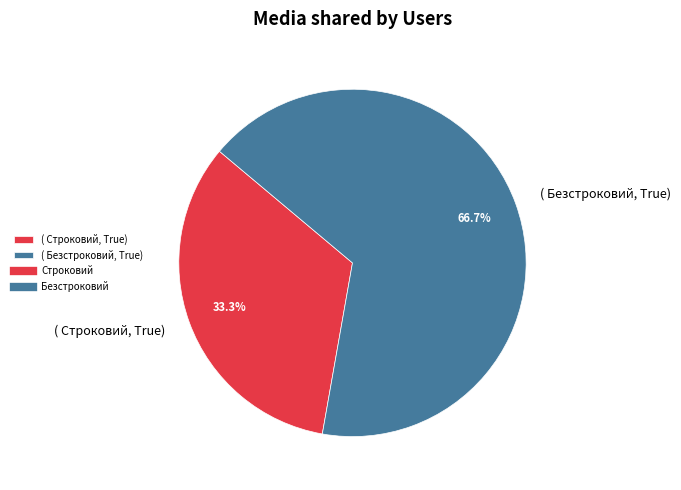

Which category has the biggest portion of the pie?

( Безстроковий, True)